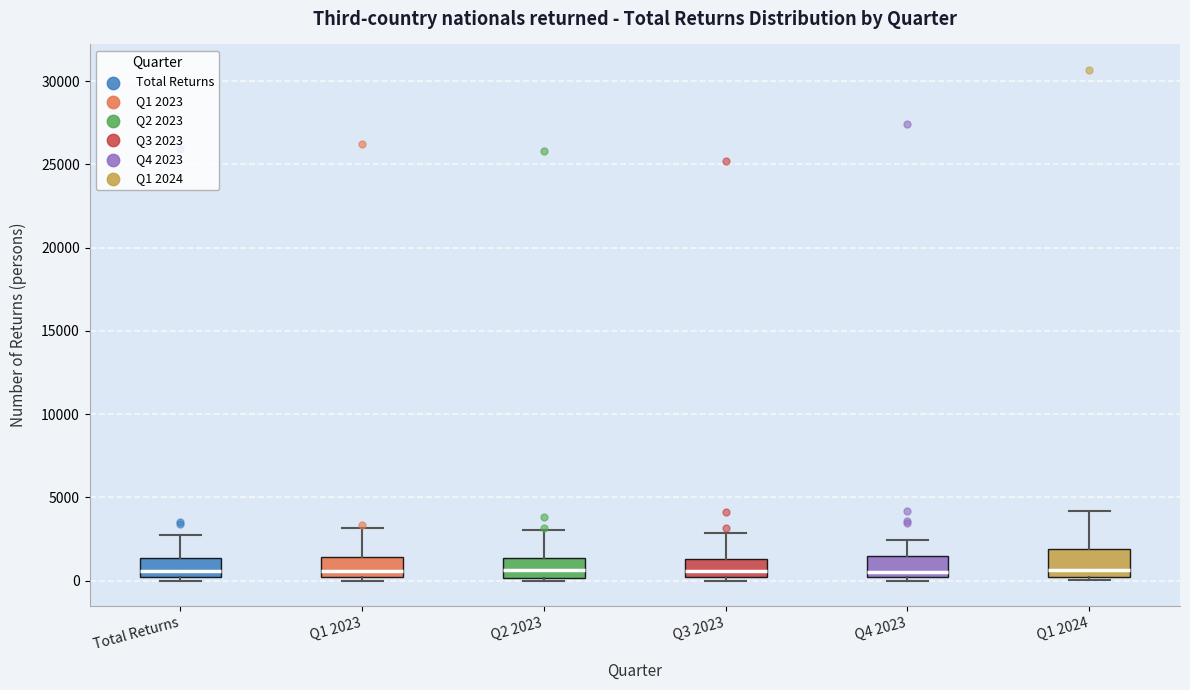

Where does the median line of the box for Q4 2023 sit on the y-axis? The values are not printed on the chart, so give them approximately, as read against the axis.

500